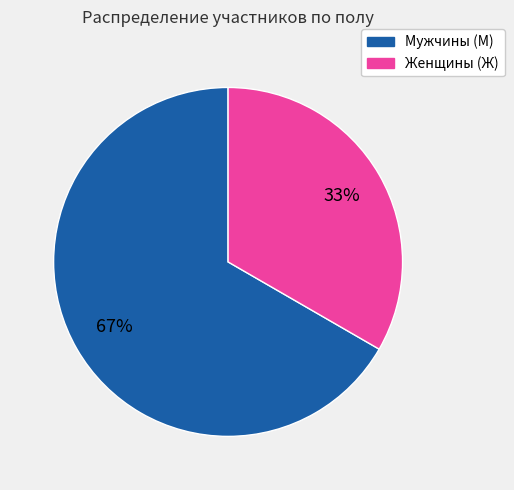

To the nearest percent, what is the average slice percentage?

50%